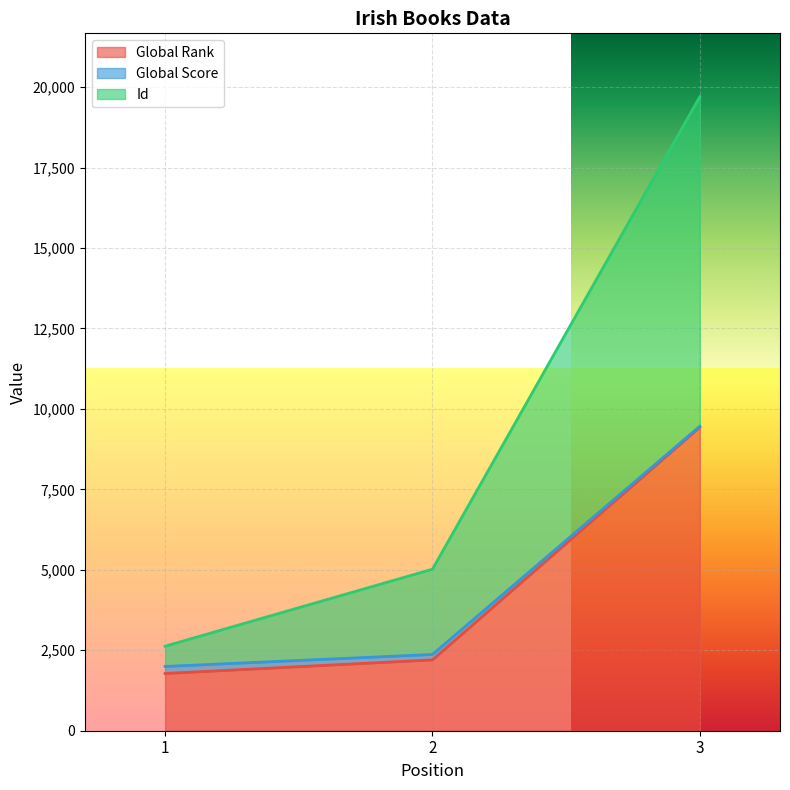

What is the lowest value of the Global Rank series?

1779